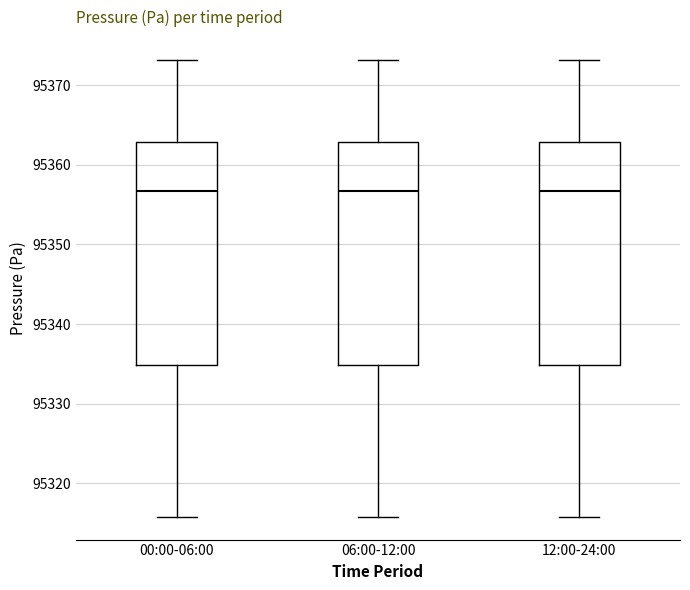

Reading left to right, read every box against the y-axis: the position of its median line, the range the box covers, and the ends of its whiskers. The values are not printed on the chart, so give them approximately, as read against the axis.

00:00-06:00: median 95357, box 95335 to 95363, whiskers 95316 to 95373
06:00-12:00: median 95357, box 95335 to 95363, whiskers 95316 to 95373
12:00-24:00: median 95357, box 95335 to 95363, whiskers 95316 to 95373